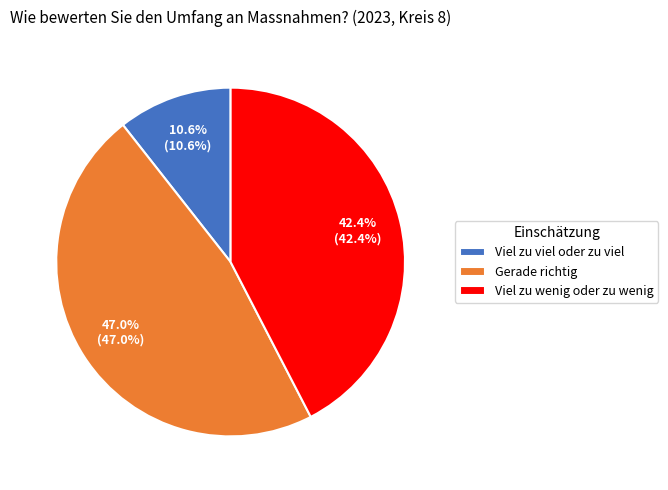

True or false: Viel zu wenig oder zu wenig accounts for 48% of the total.

False